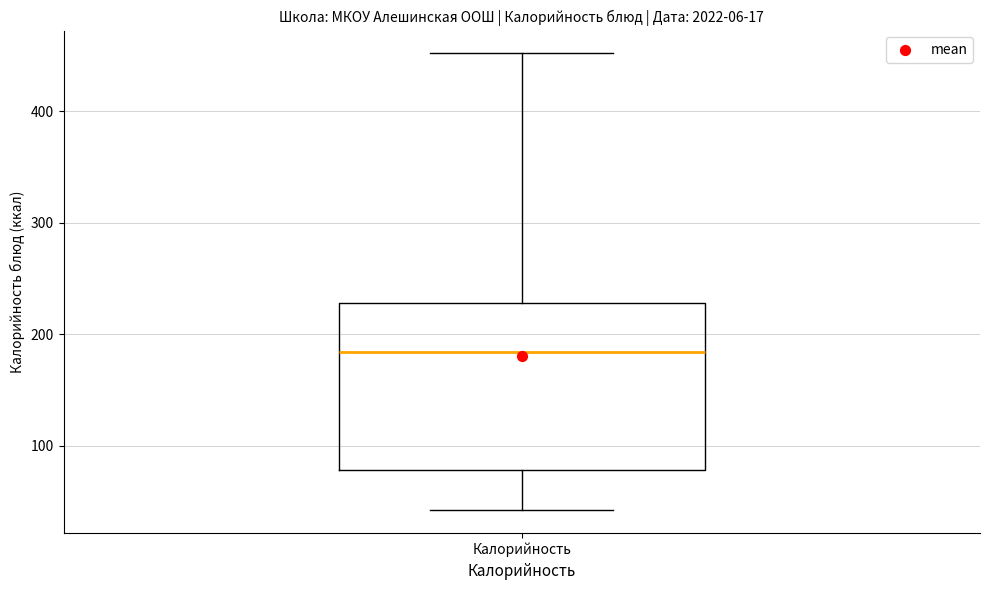

Transcribe this box plot: give where the median line is, the range the box spans, and where the two whiskers end, as read against the y-axis. The values are not printed on the chart, so give them approximately, as read against the axis.

median 180, box 80 to 230, whiskers 40 to 450